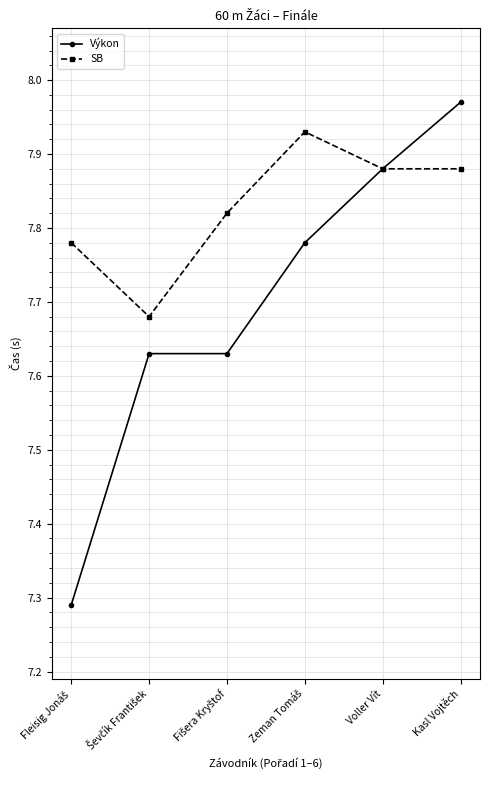

At how many categories does at least one series exceed 7?

6